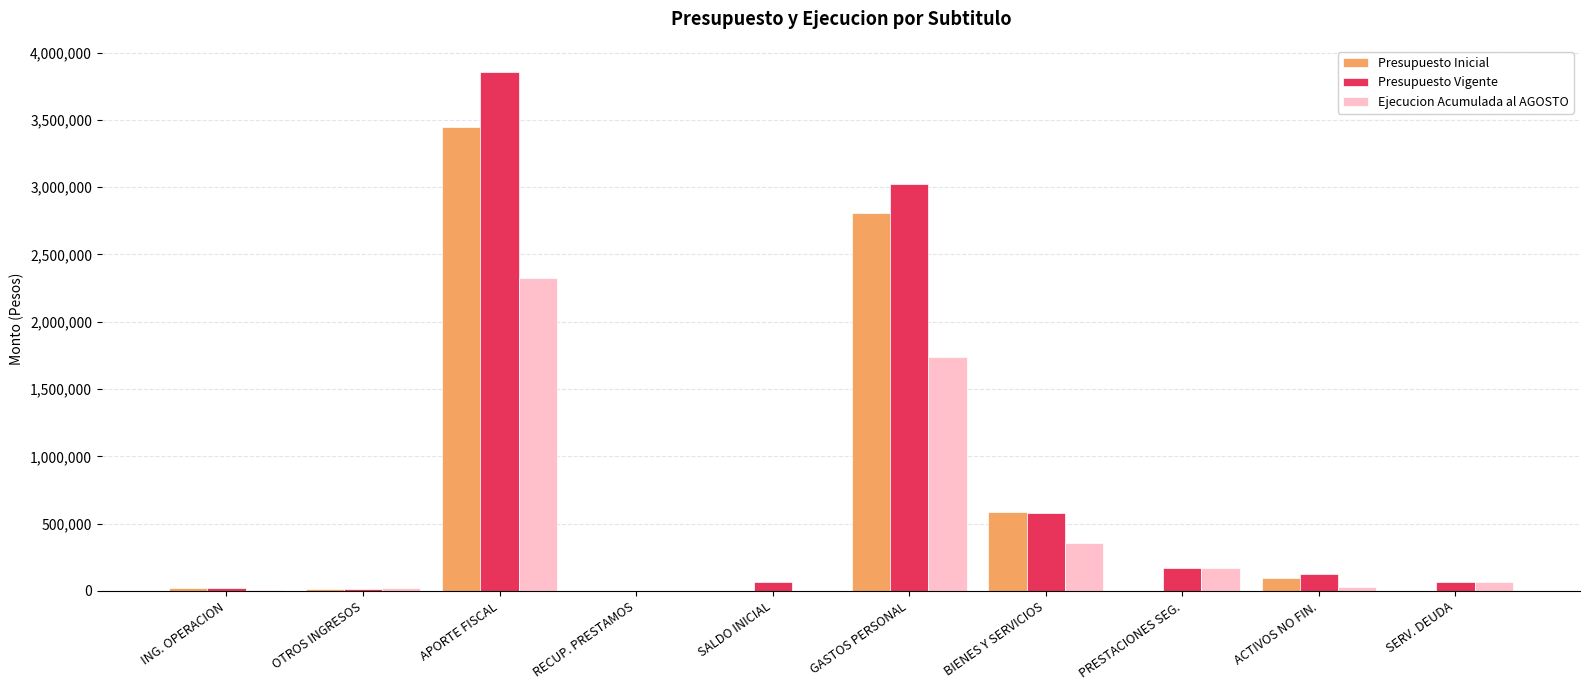

How many groups of bars are there?

10